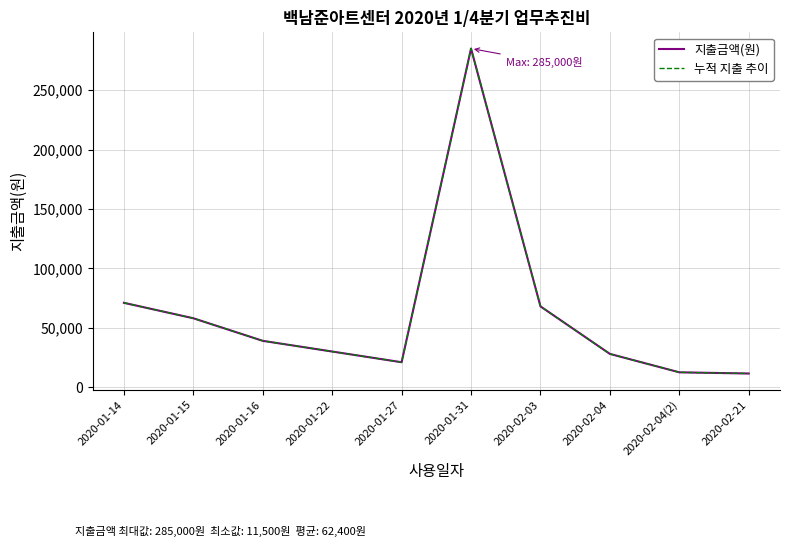

True or false: 지출금액(원) and 누적 지출 추이 cross at least once.

False